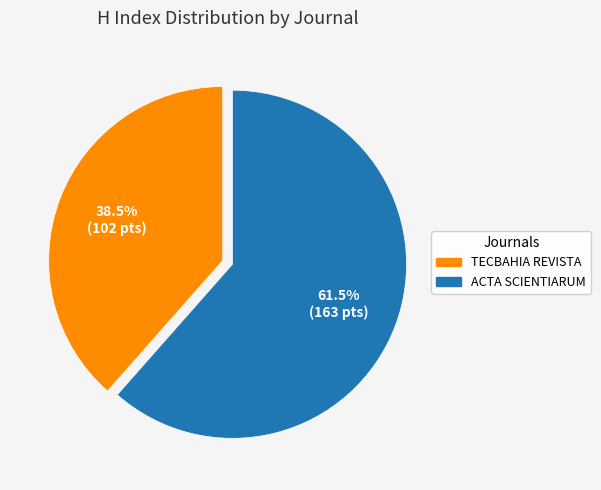

Does any single category account for the majority?

Yes